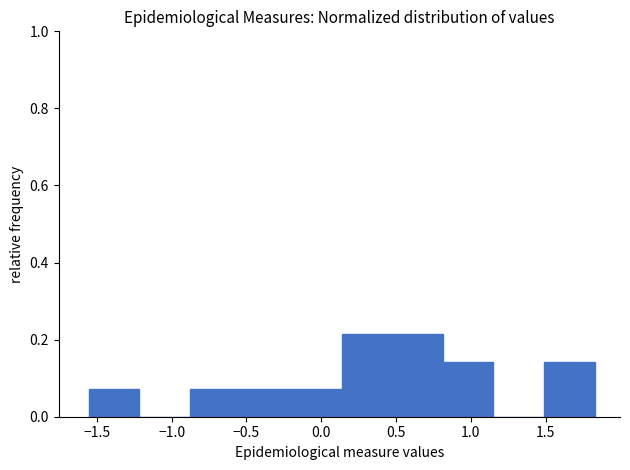

What is the height of the bar covering 1.50 to 1.85 on the x-axis? Neither the bar edges nor the heights are printed on the chart, so give them approximately, as read against the axes.

0.14